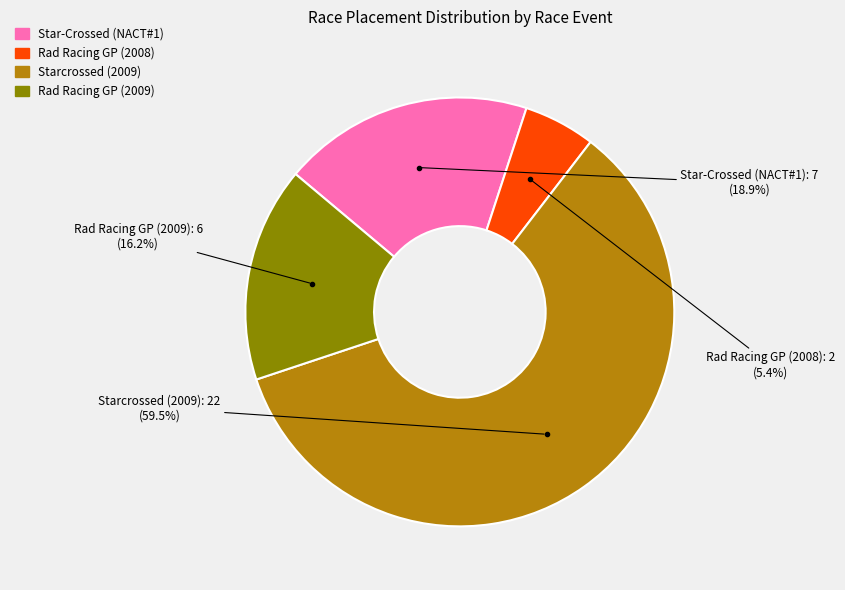

Rank the categories by value from lowest to highest.

Rad Racing GP (2008), Rad Racing GP (2009), Star-Crossed (NACT#1), Starcrossed (2009)